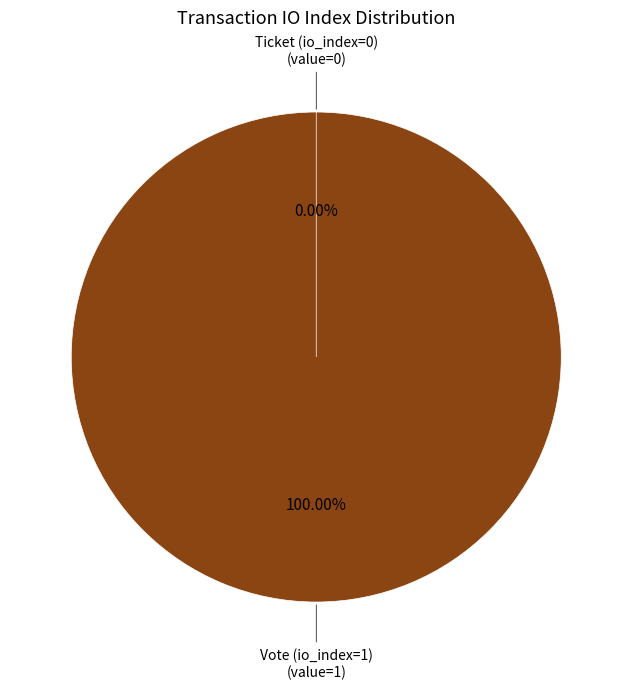

Combined, what portion of the pie is Vote (io_index=1) and Ticket (io_index=0)?

100.0%